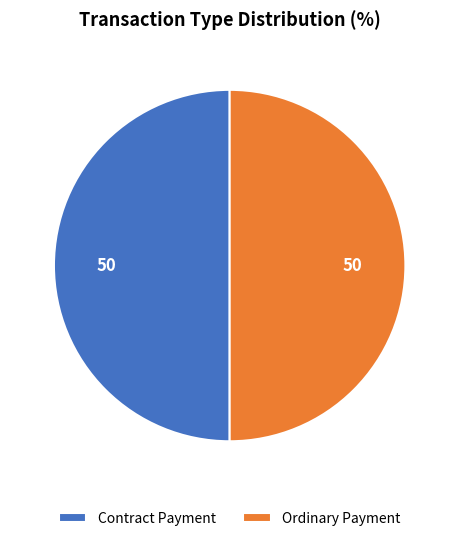

Combined, do Ordinary Payment and Contract Payment account for over 50%?

Yes